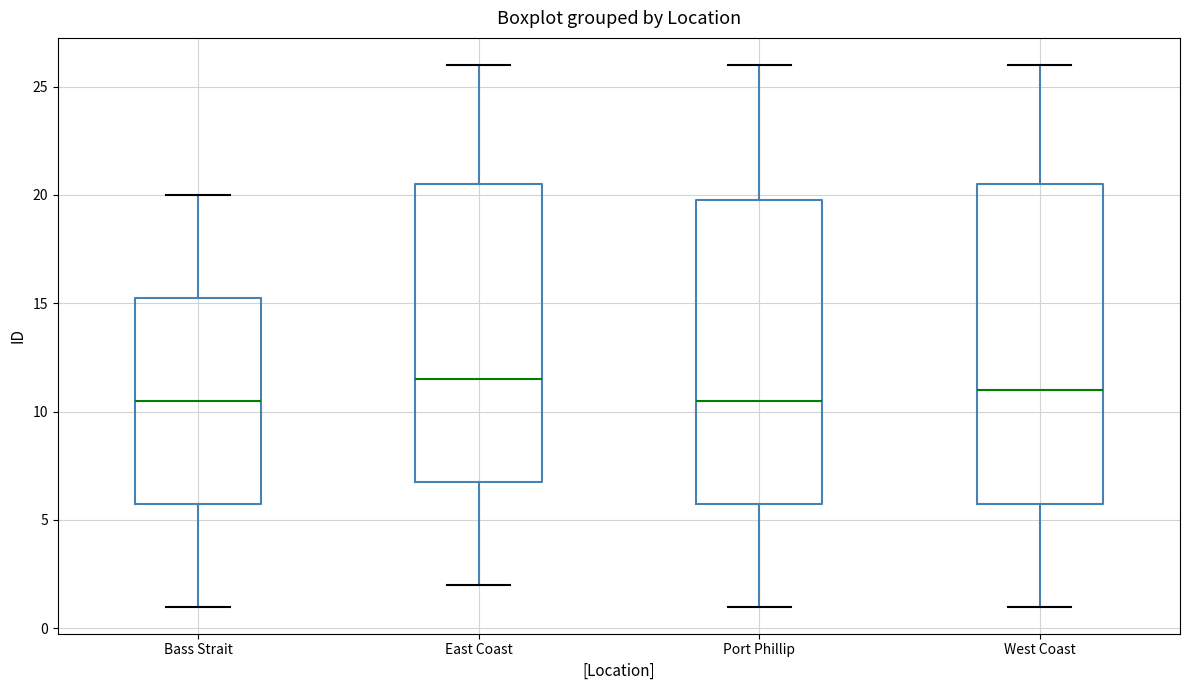

Comparing the boxes themselves (not the whiskers), which one is the tallest?

West Coast